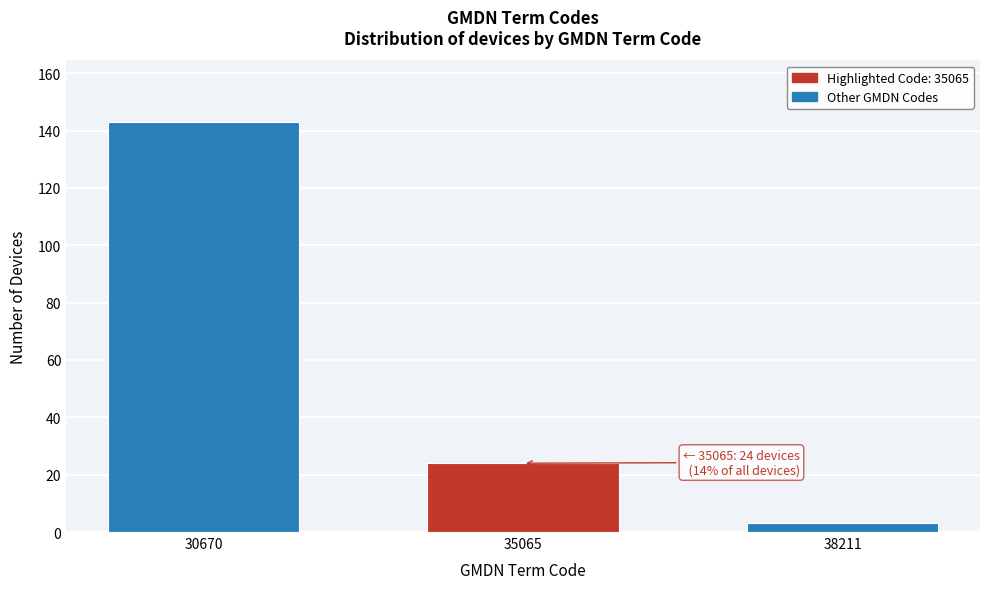

Reading right to left, extract all data points from this chart.

3	24	143